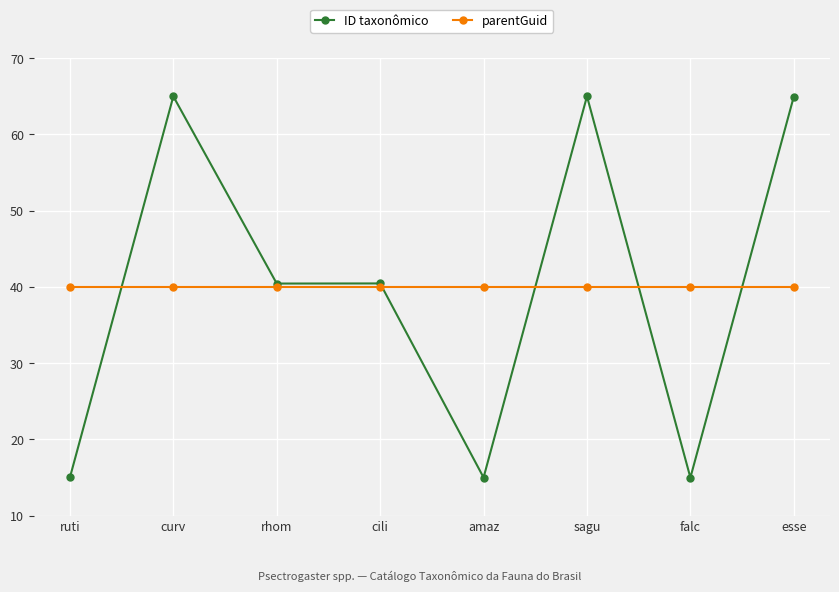

Is this an area chart (filled region under the line)?

No